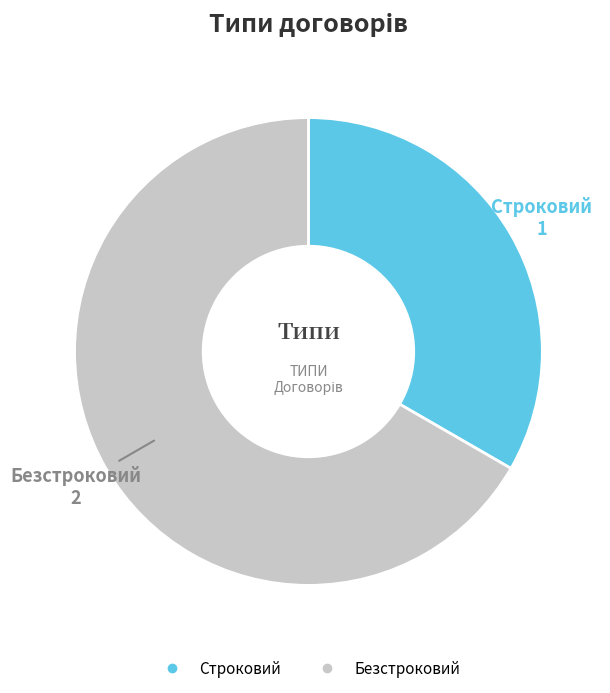

Which category has the biggest portion of the pie?

Безстроковий